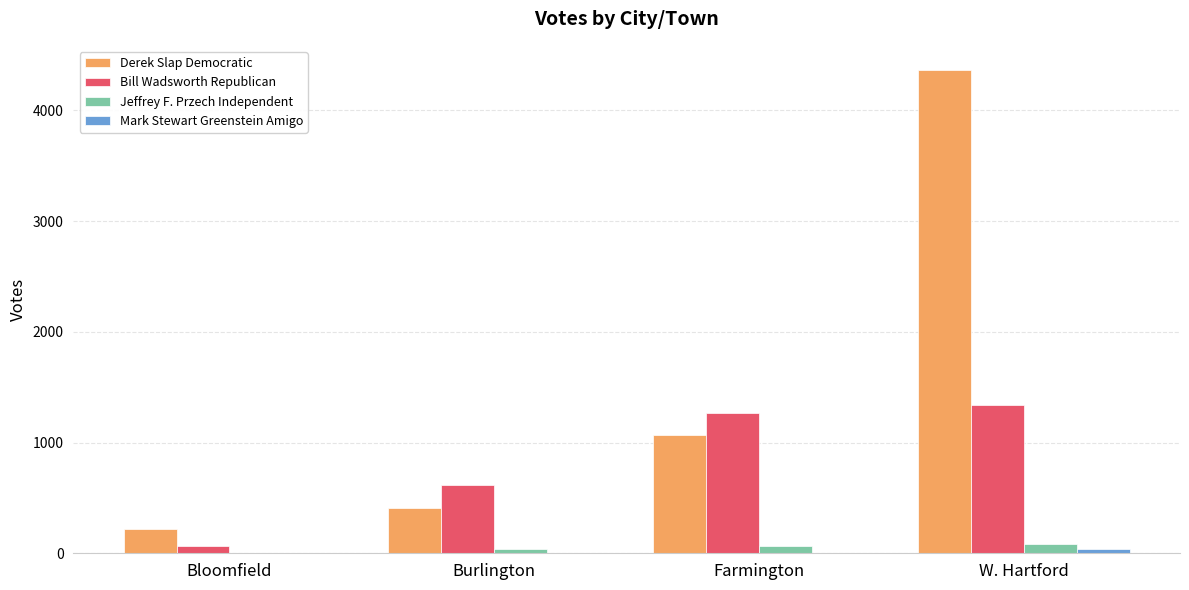

What is the sum of all Bill Wadsworth Republican values?

3284